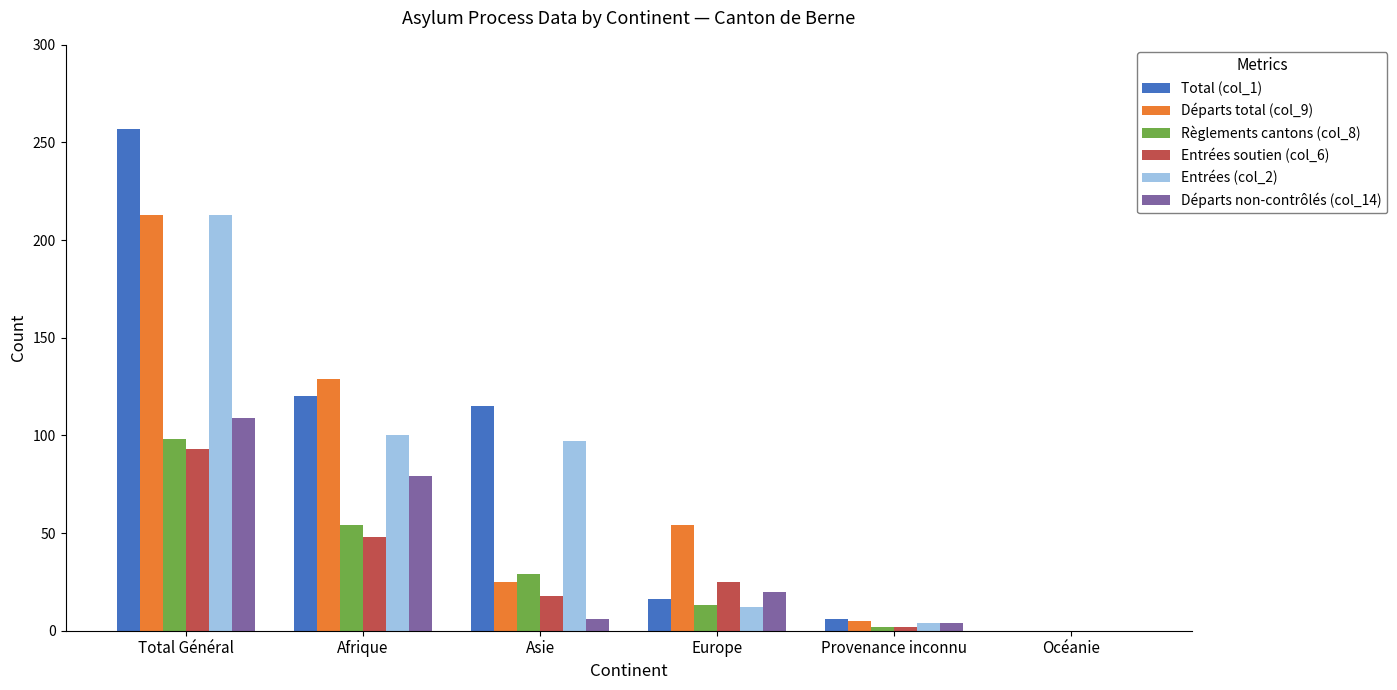

The value of Total (col_1) at Provenance inconnu is 6. True or false?

True